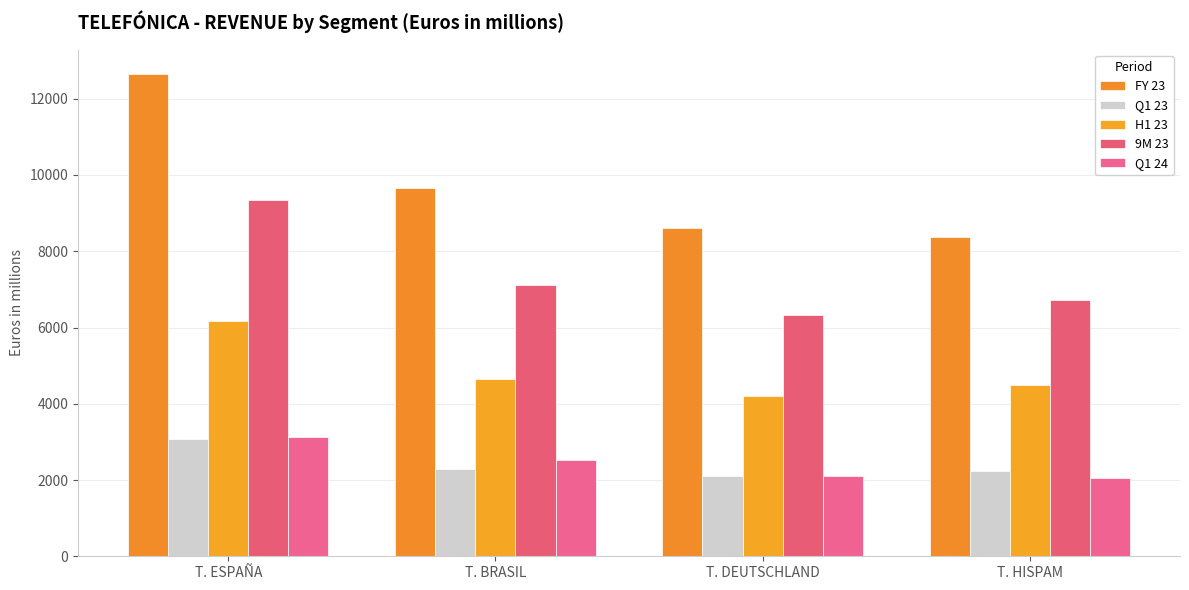

Reading left to right, what are all the values shown in this chart?

FY 23: 12654.4	9650.1	8613.9	8380.6
Q1 23: 3087.6	2282.3	2100.8	2237.6
H1 23: 6182.8	4644.8	4192.2	4489.0
9M 23: 9333.8	7111.9	6323.1	6727.3
Q1 24: 3117.6	2519.7	2098.2	2054.2